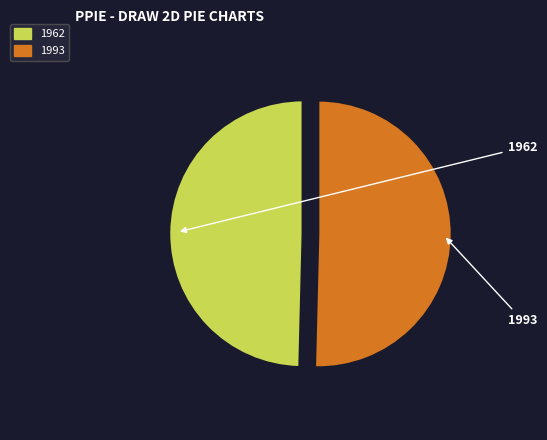

Approximately how many times larger is the value at 1962 compared to 1993?

1.0